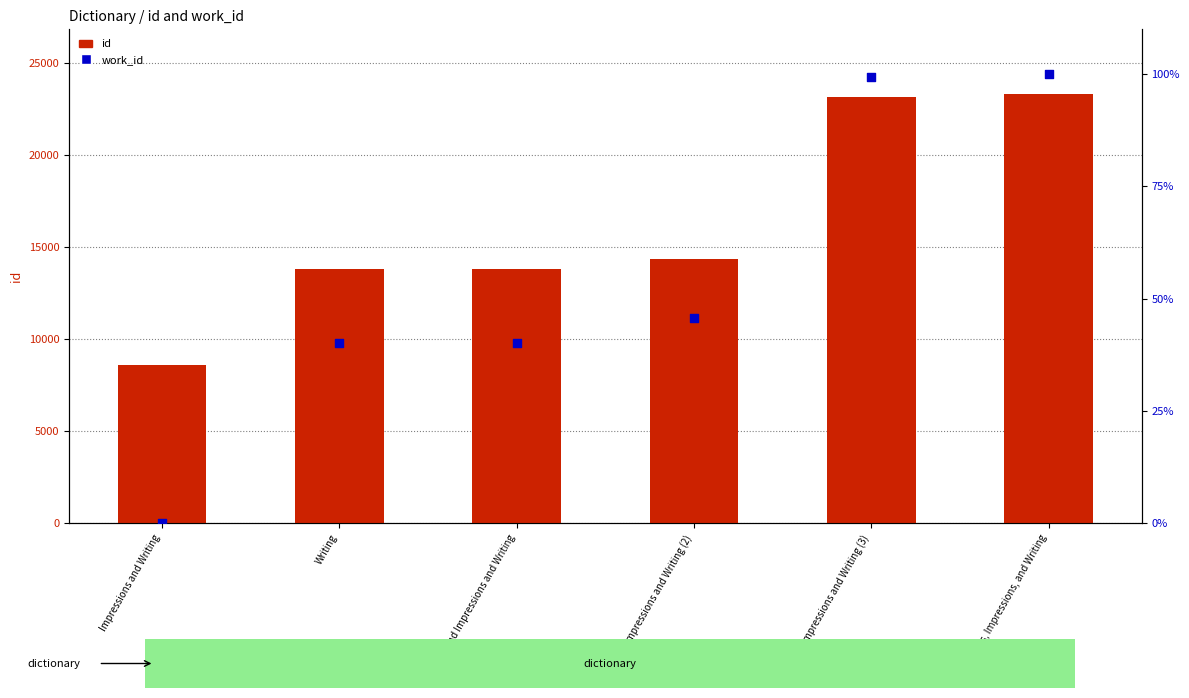

Which series has the largest total across all categories?

id